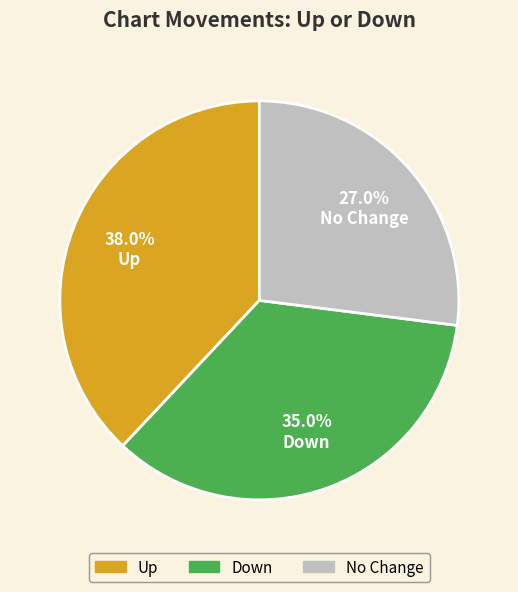

Does any single category account for the majority?

No